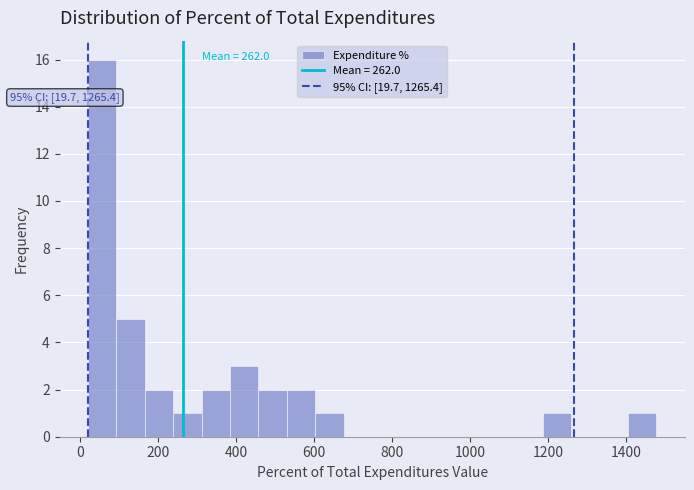

Read against the x-axis, roughly where is the centre of the tallest bar?

60